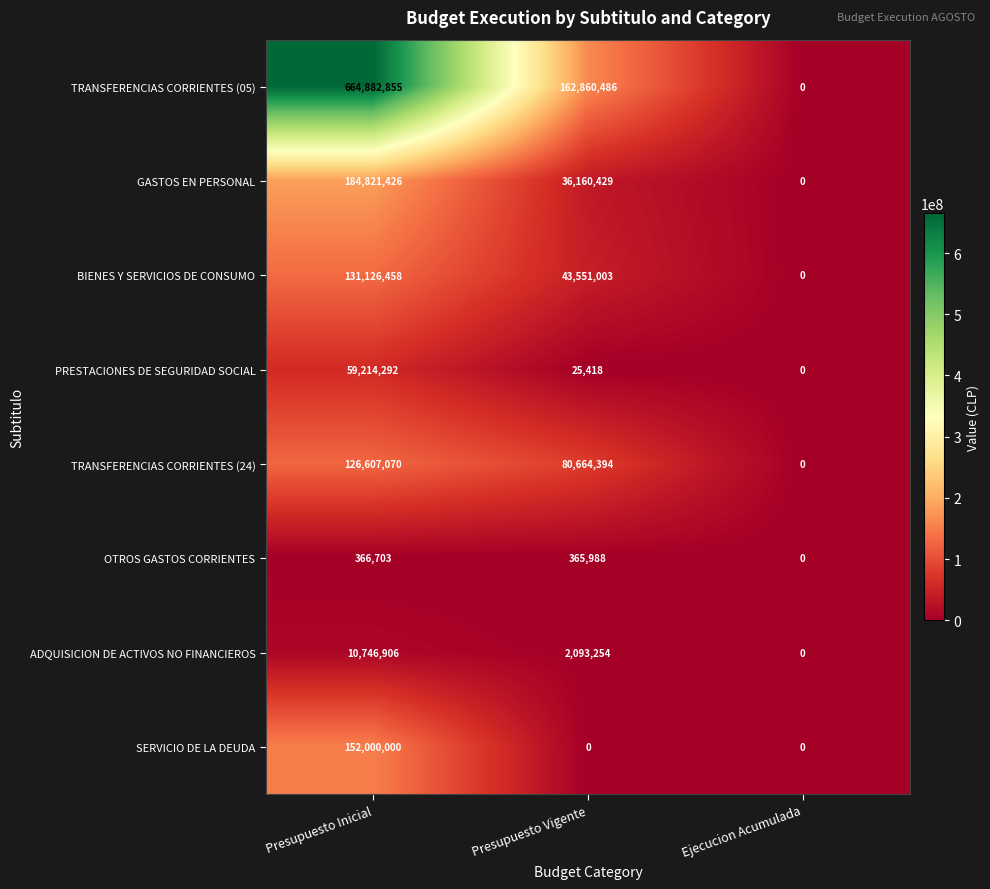

Rank the series at Presupuesto Inicial from lowest to highest value.

OTROS GASTOS CORRIENTES, ADQUISICION DE ACTIVOS NO FINANCIEROS, PRESTACIONES DE SEGURIDAD SOCIAL, TRANSFERENCIAS CORRIENTES (24), BIENES Y SERVICIOS DE CONSUMO, SERVICIO DE LA DEUDA, GASTOS EN PERSONAL, TRANSFERENCIAS CORRIENTES (05)